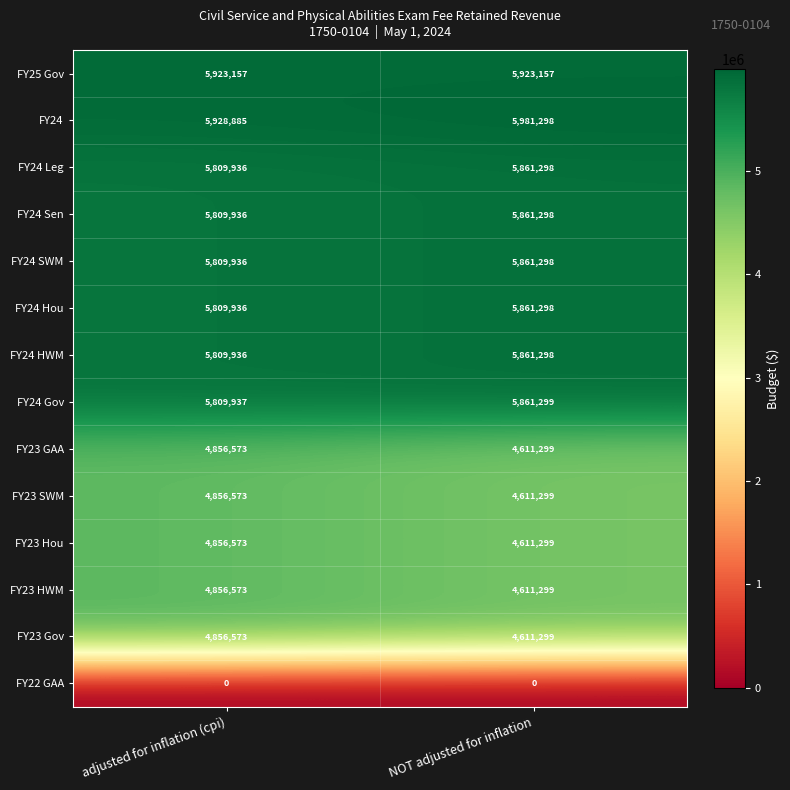

What is the spread (max minus min) of values at NOT adjusted for inflation?

5981298